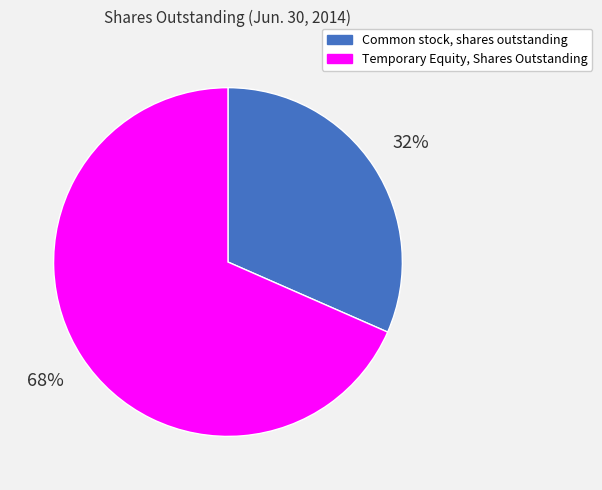

Which has a higher value, Common stock, shares outstanding or Temporary Equity, Shares Outstanding?

Temporary Equity, Shares Outstanding